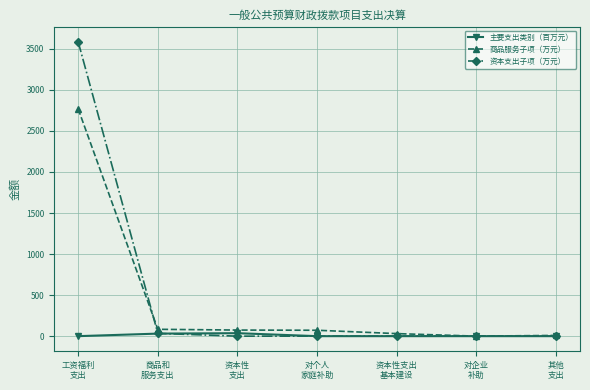

What is the total value across all series at 资本性
支出?

110.5